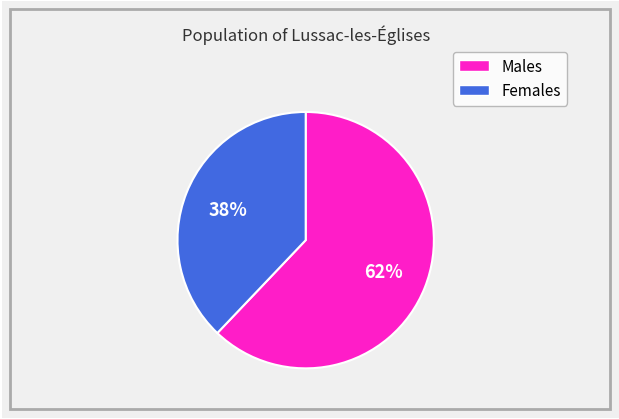

How many segments does this pie chart have?

2